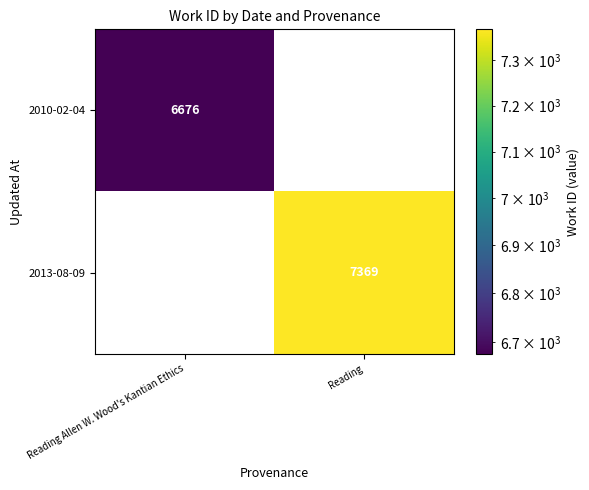

The value of 2013-08-09 at Reading is 2991. True or false?

False